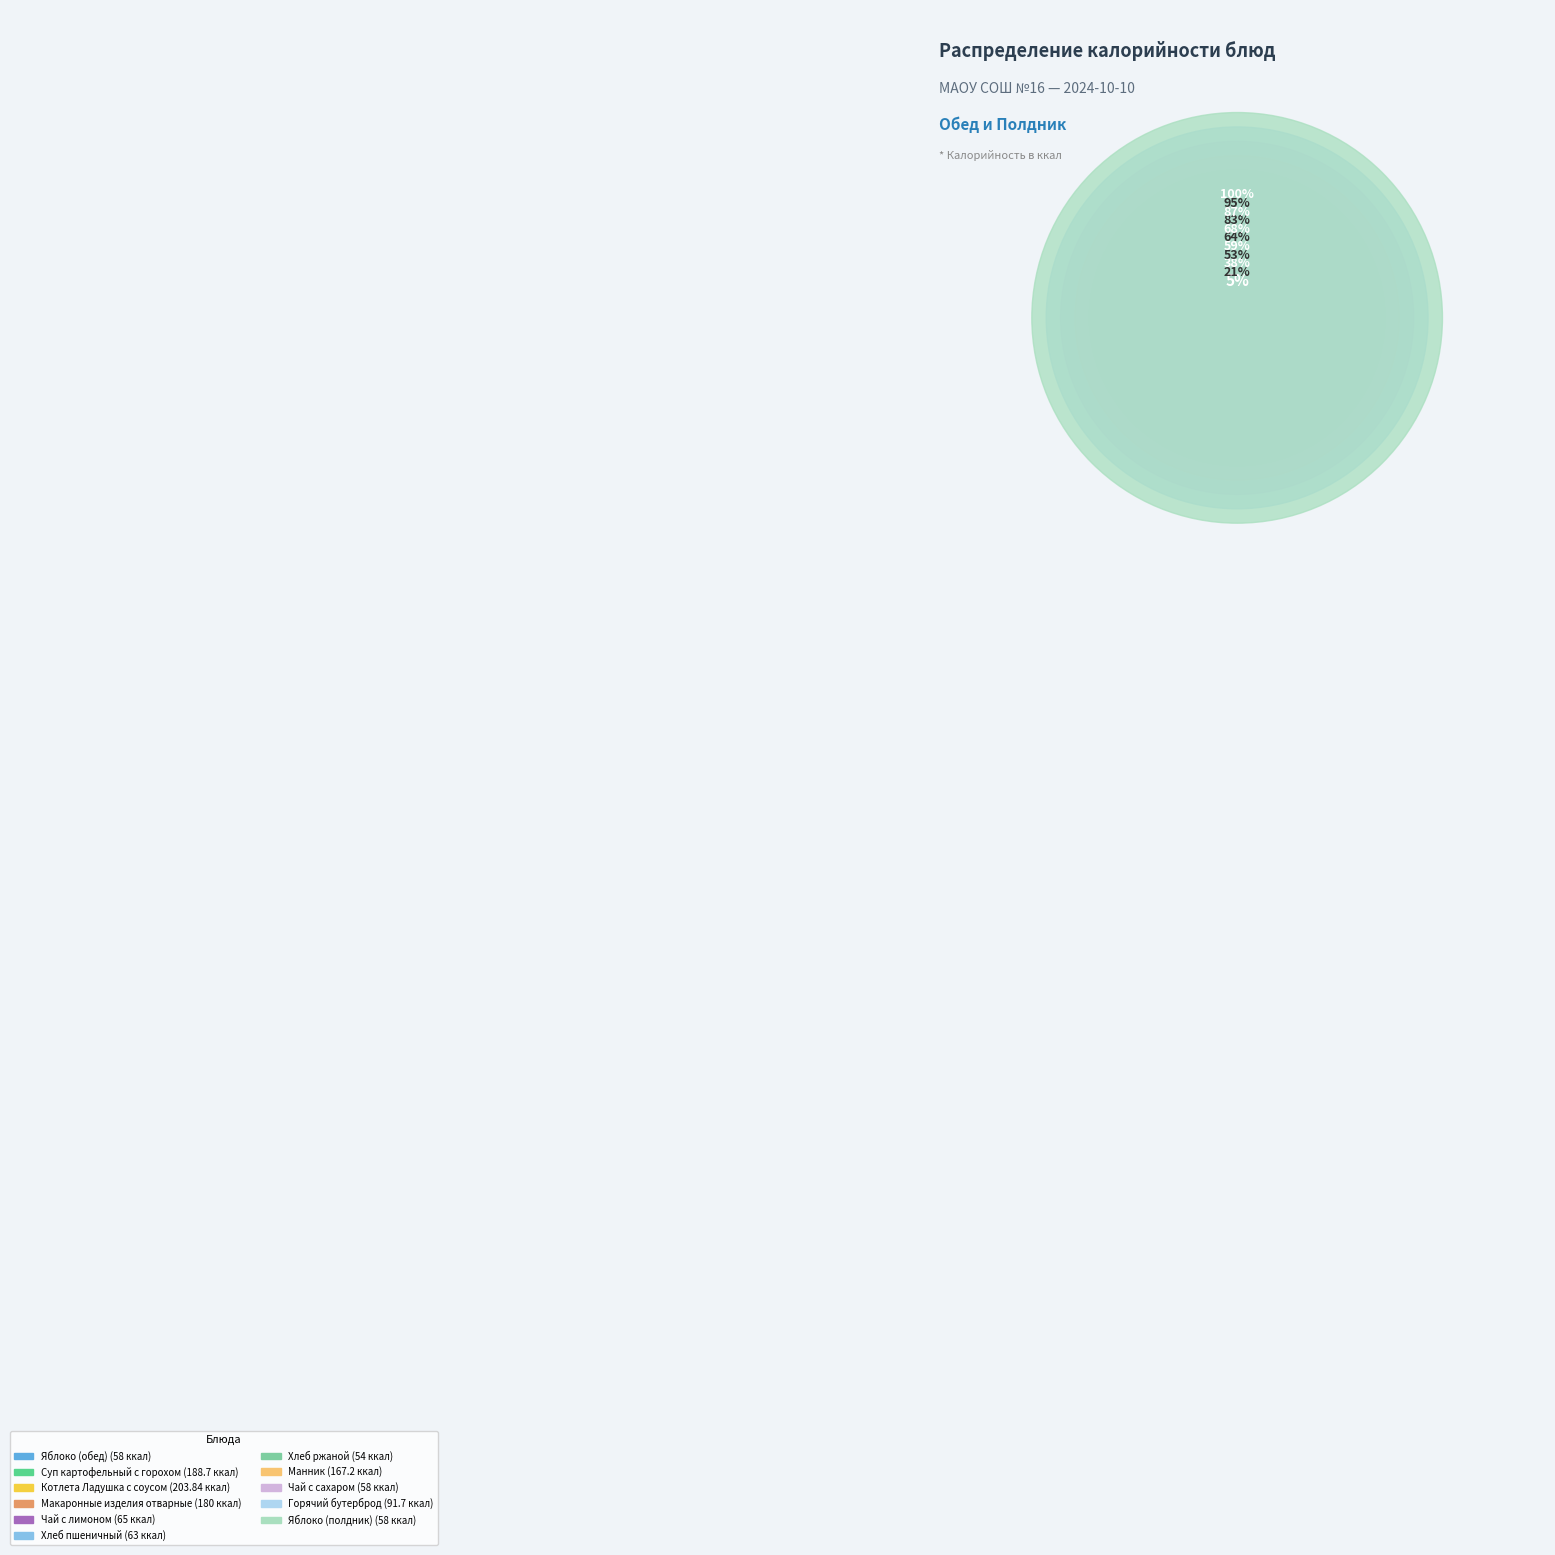

The Яблоко (полдник) slice represents 5% of the pie. True or false?

True